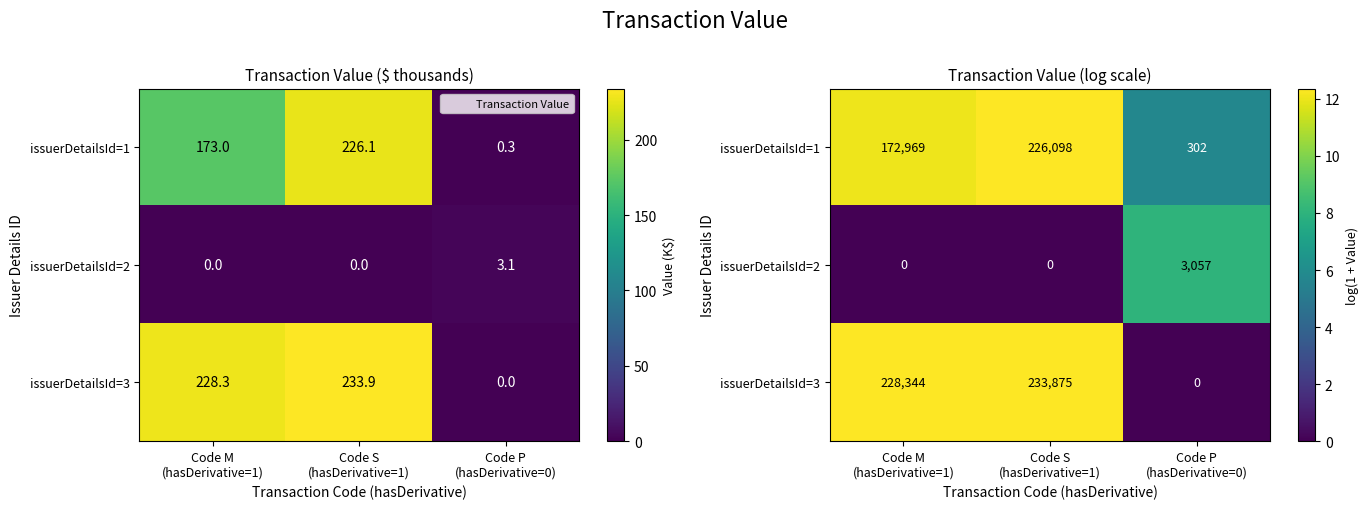

Is it true that issuerDetailsId=1 equals 12.1 at Code M (hasDerivative=1)?

True